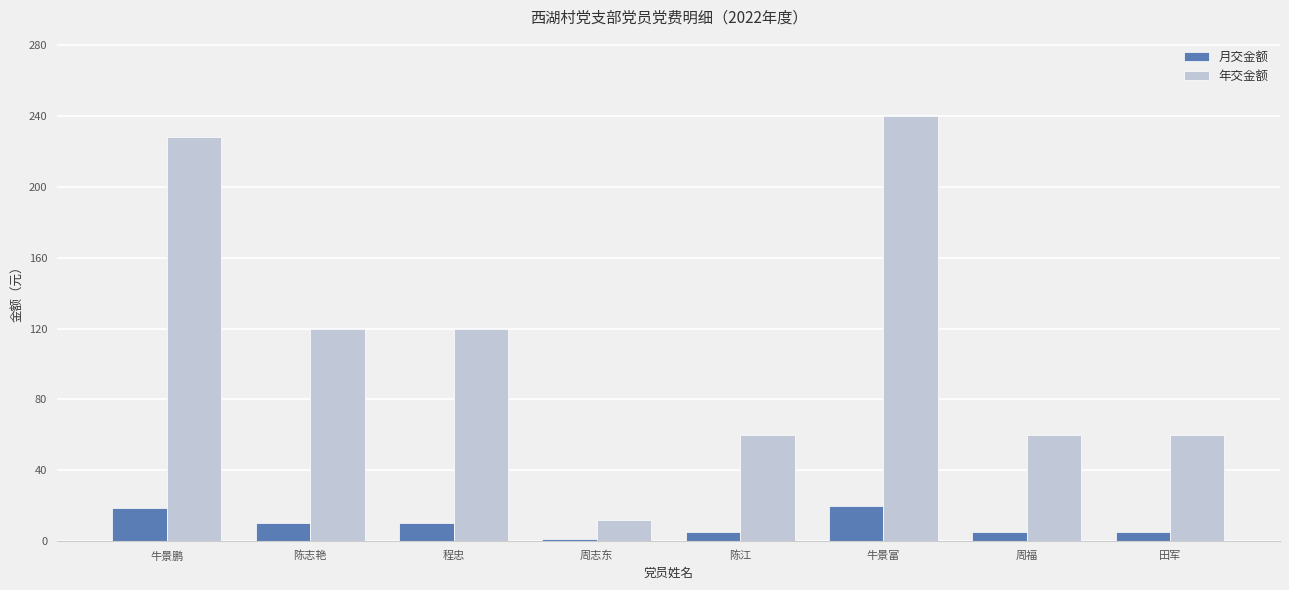

The 年交金额 series shows 12 at 周志东. True or false?

True